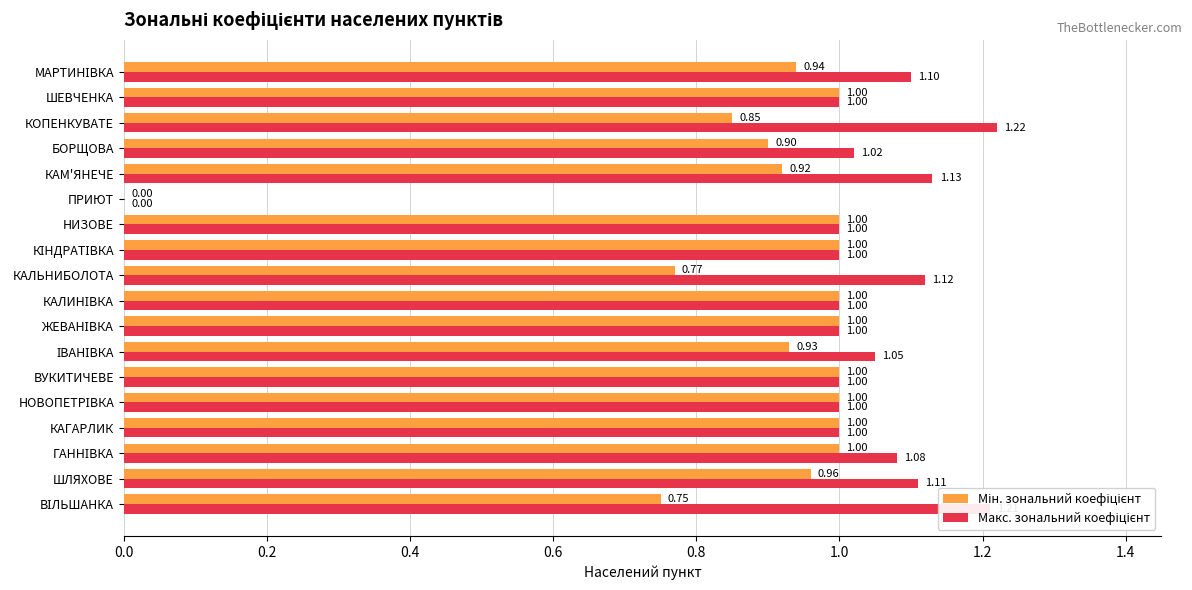

At which category does the chart reach its peak across all series?

КОПЕНКУВАТЕ